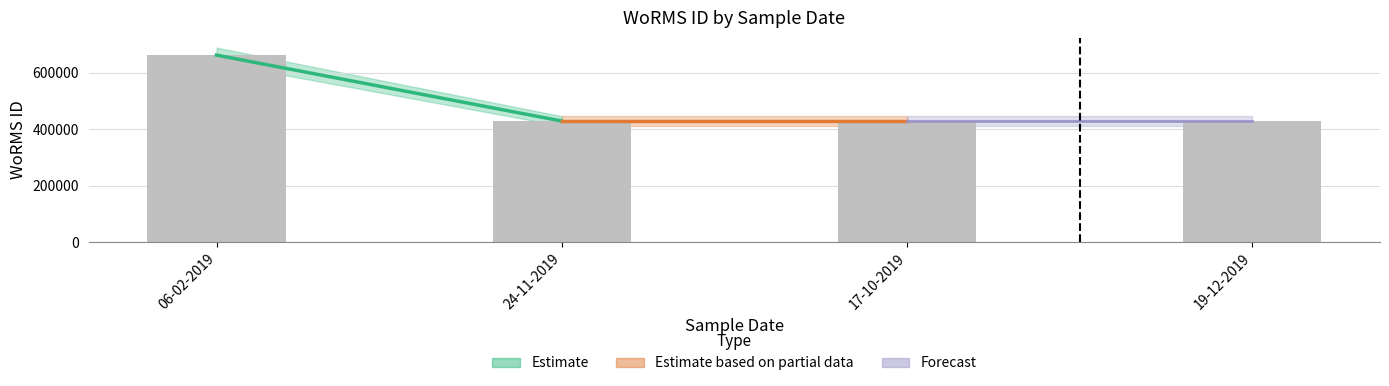

What is the value of the 3rd bar from the left?

428522